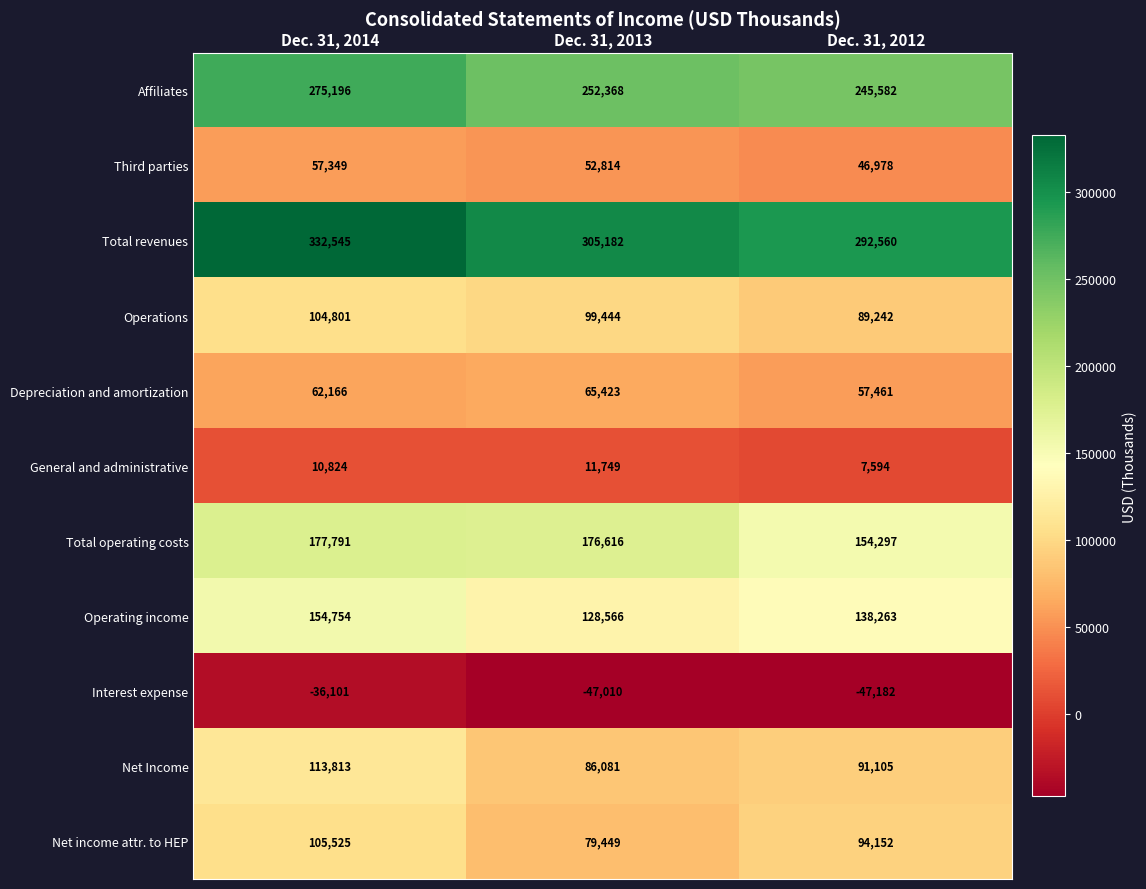

At which category is the sum across all series the highest?

Dec. 31, 2014